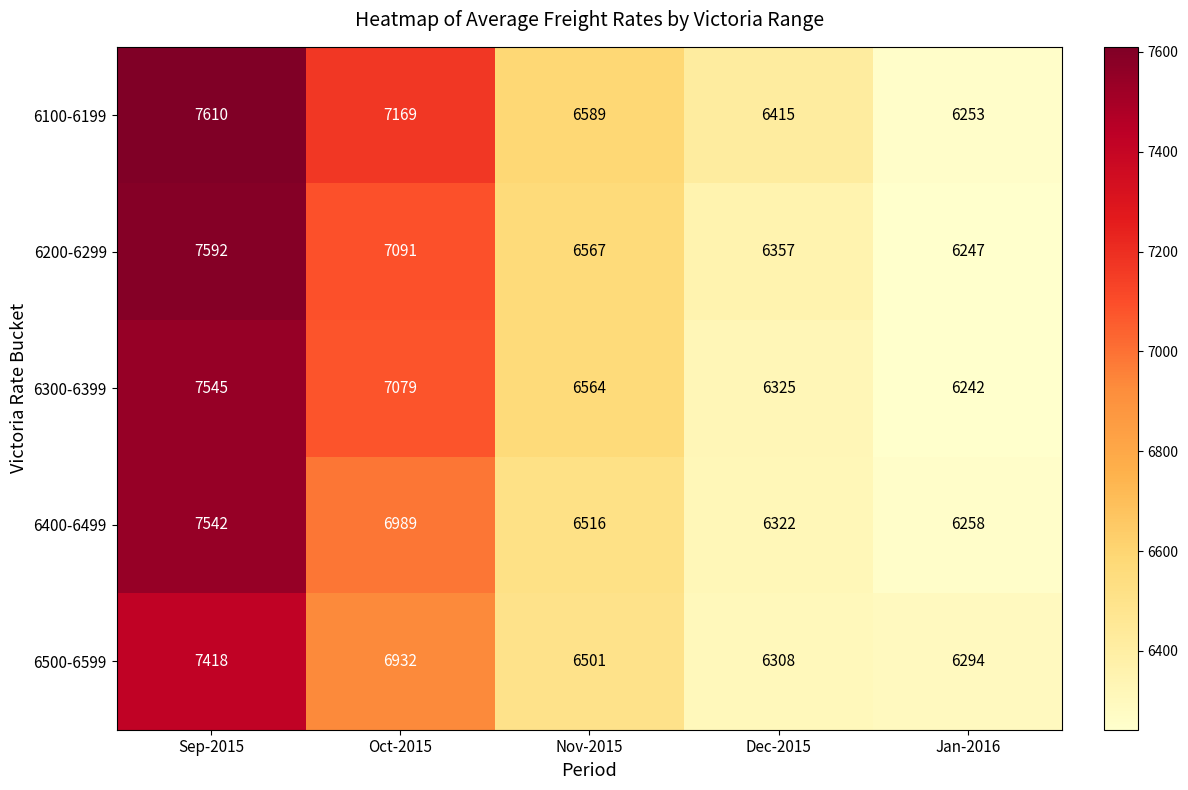

Reading left to right, extract all data points from this chart.

6100-6199: 7610	7169	6589	6415	6253
6200-6299: 7592	7091	6567	6357	6247
6300-6399: 7545	7079	6564	6325	6242
6400-6499: 7542	6989	6516	6322	6258
6500-6599: 7418	6932	6501	6308	6294